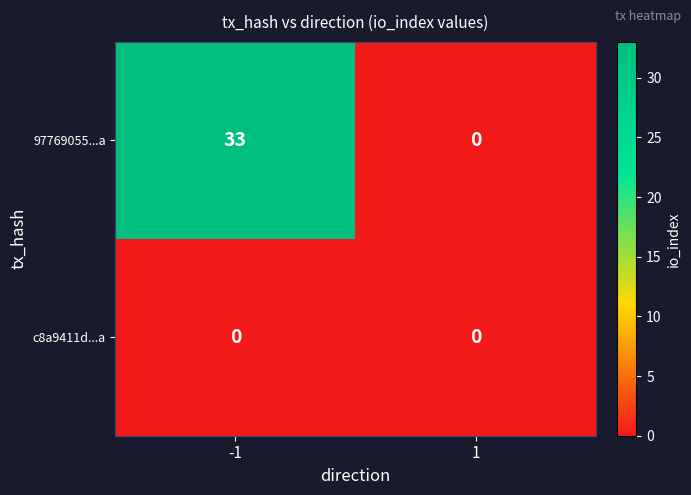

The c8a9411d...a series shows 0 at 1. True or false?

True